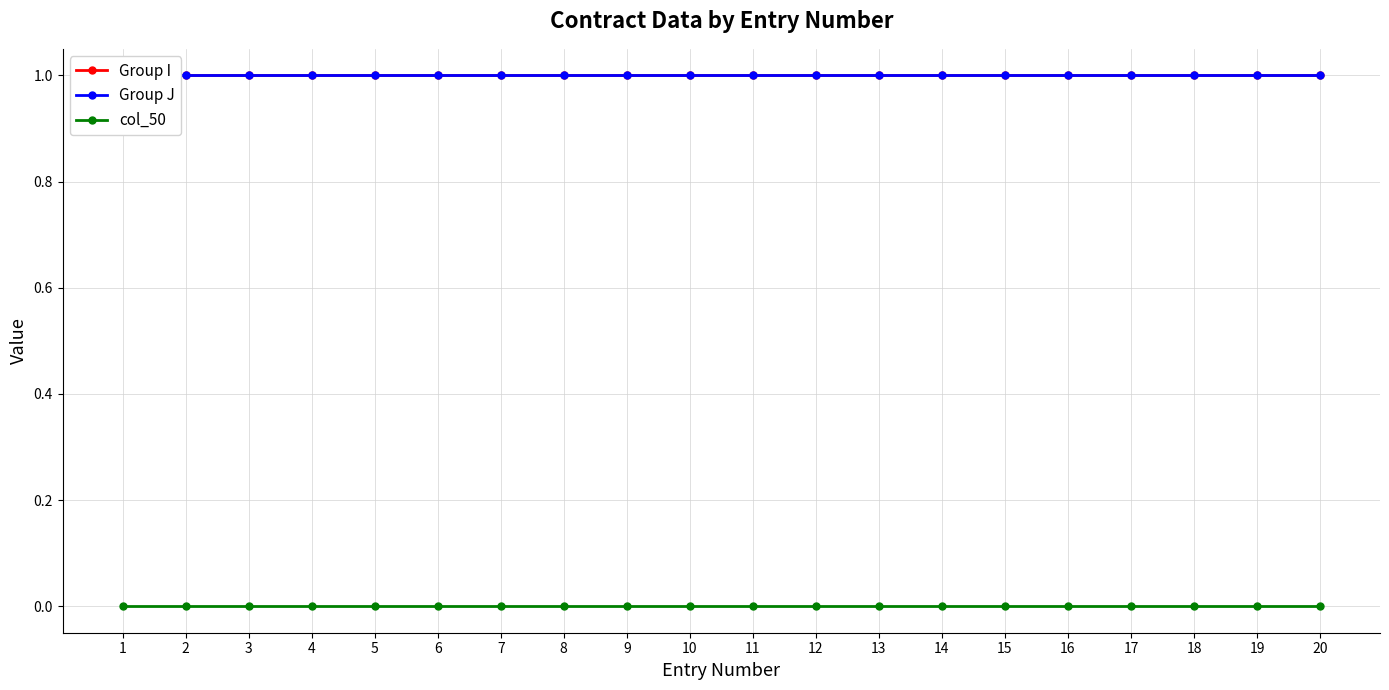

How many lines are shown in the chart?

3